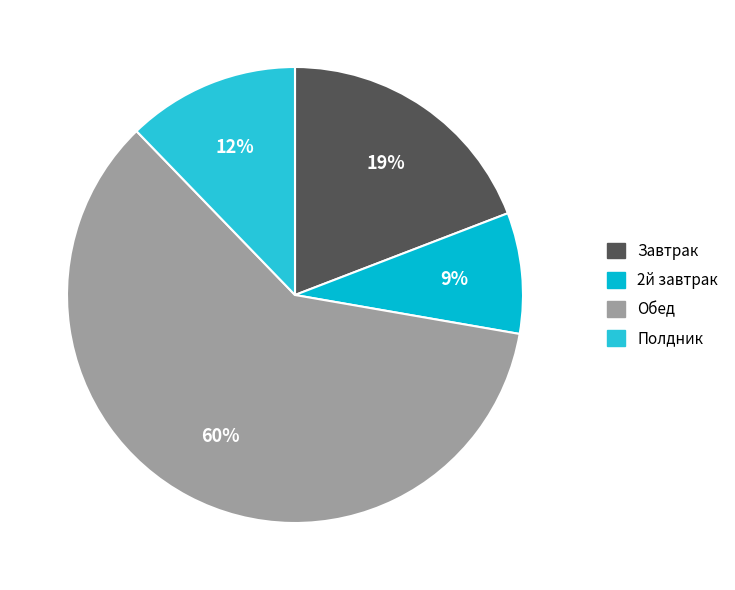

To the nearest percent, what is the combined percentage of Обед and 2й завтрак?

69%